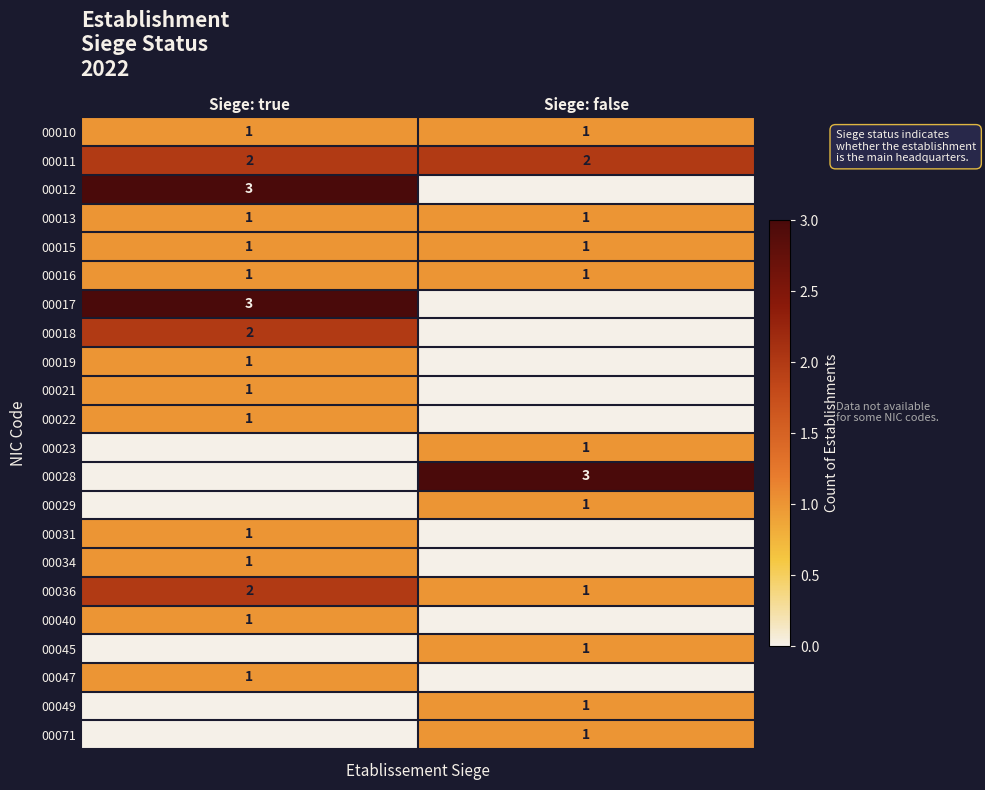

Between Siege: false and Siege: true, which is larger?

Siege: false